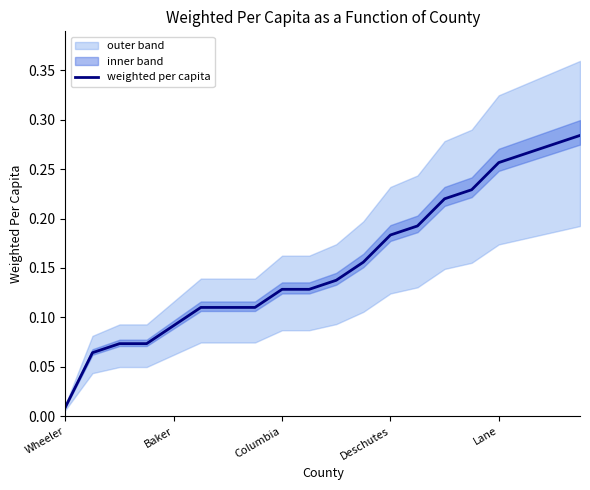

At which label does weighted per capita reach its minimum?

Wheeler